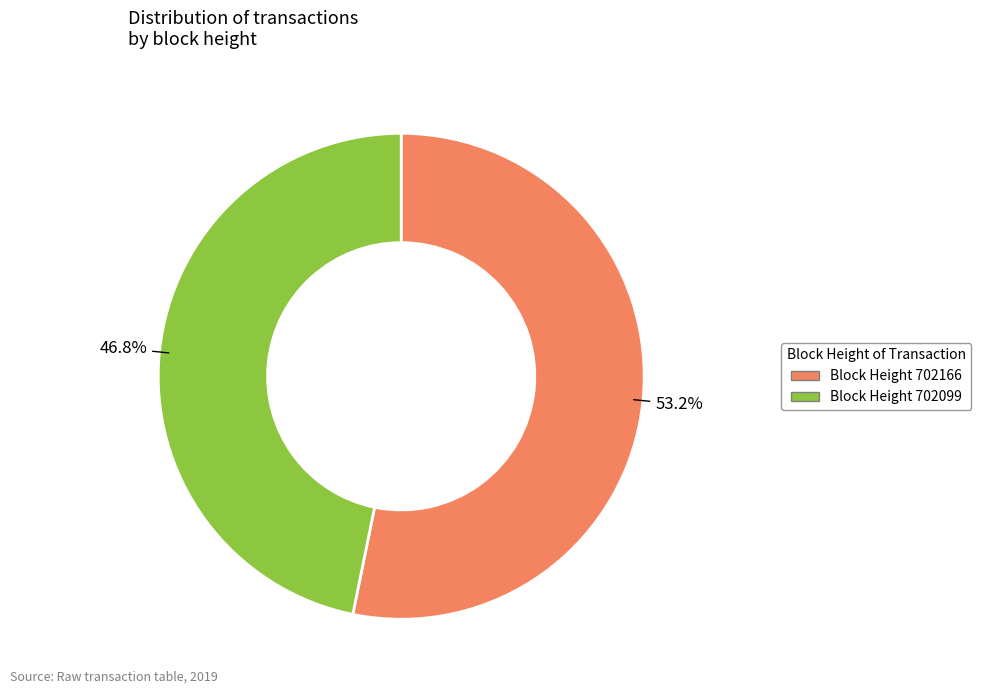

To the nearest percent, what is the difference between the largest and smallest slice percentages?

6%